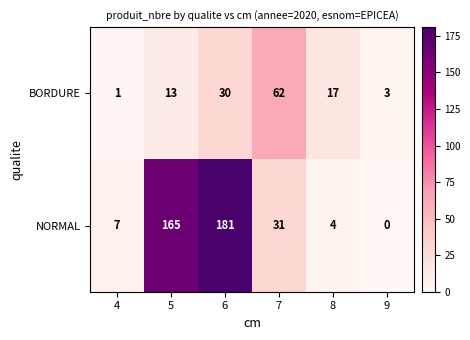

Where is BORDURE nearest to the value 31?

6